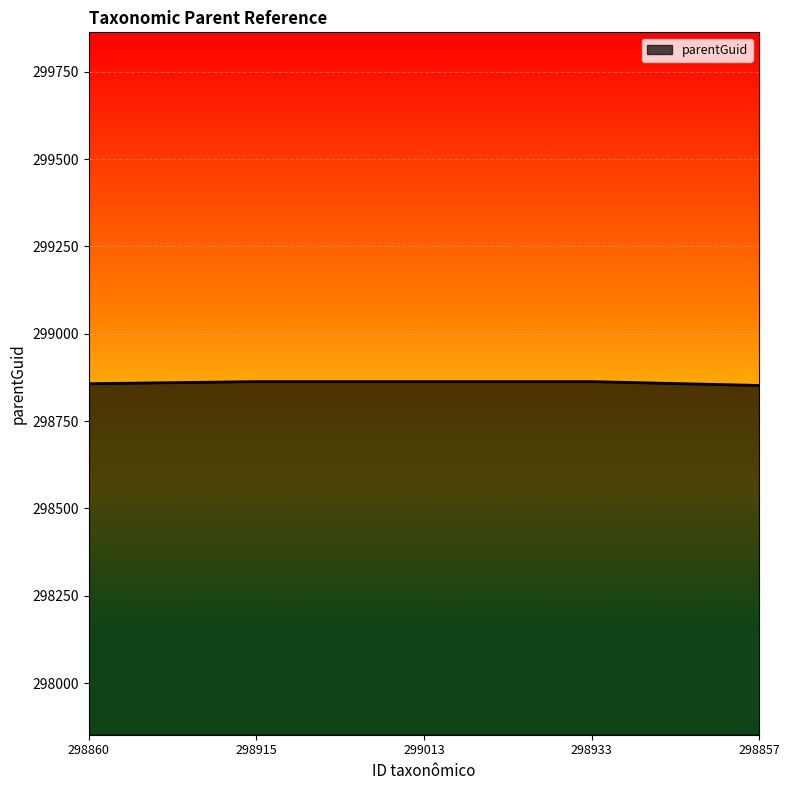

True or false: there are more than 2 points higher than both neighbors.

False